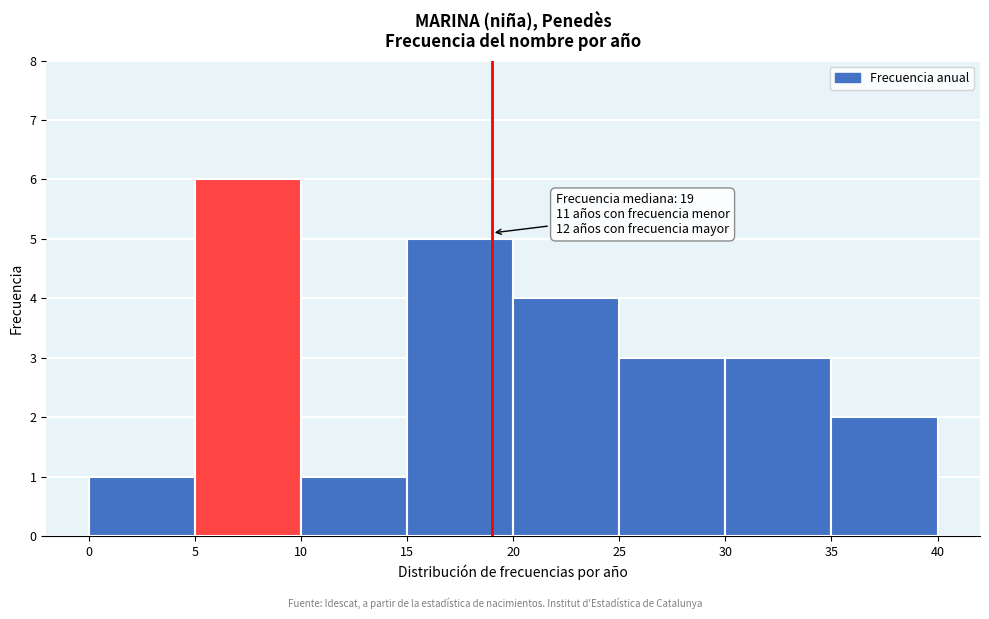

Which range on the x-axis has the tallest bar?

5 to 10